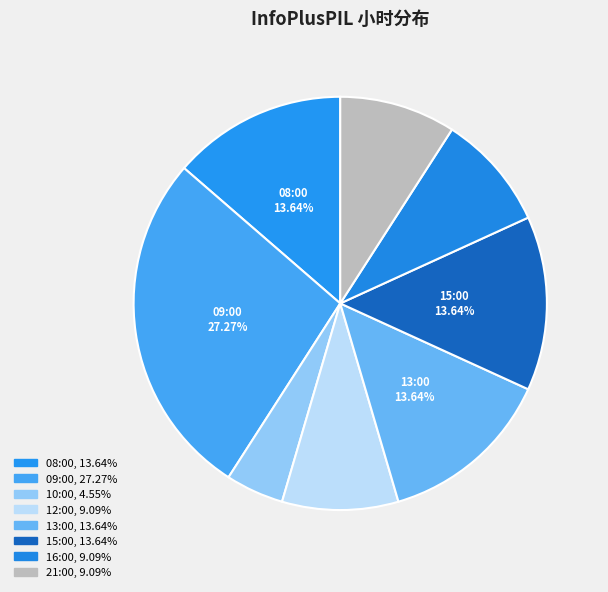

To the nearest percent, what portion does 09:00 represent?

27%